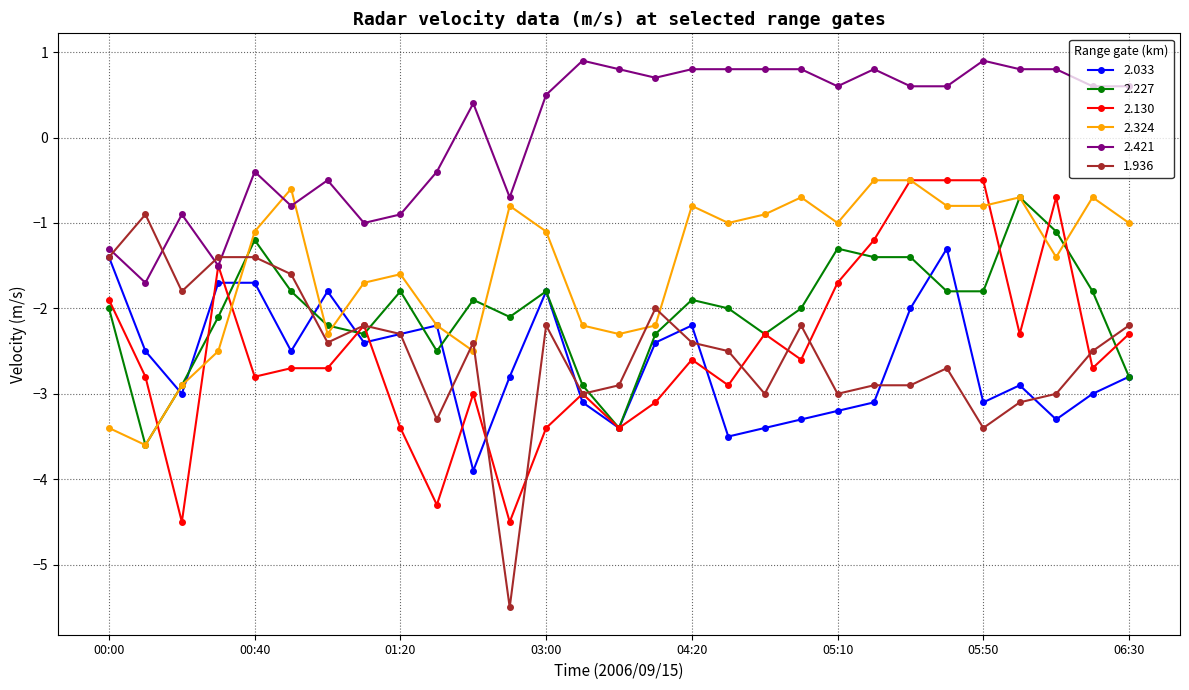

Which series has the largest total across all categories?

2.421